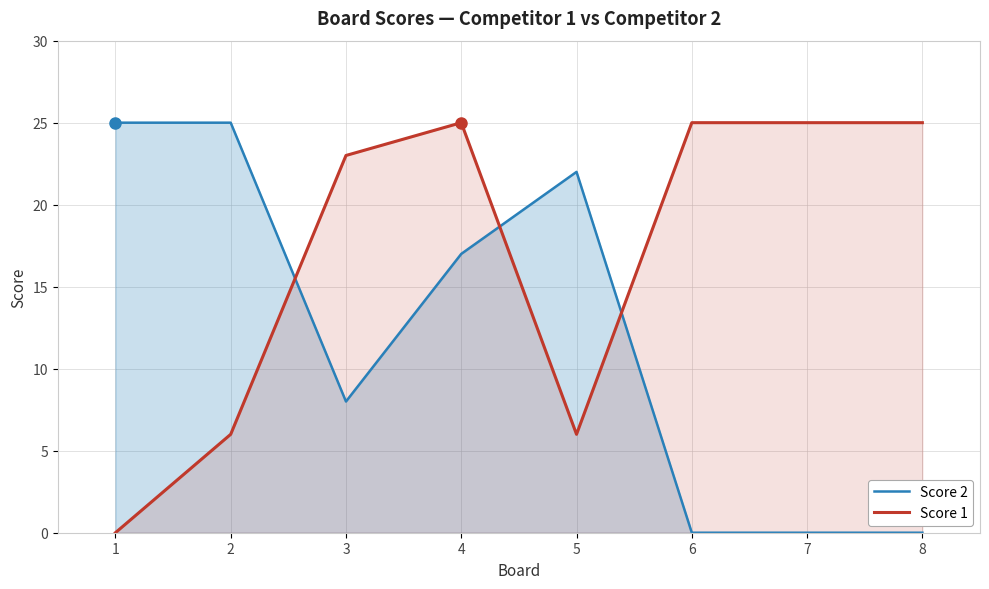

What is the total value across all series at 4?

42